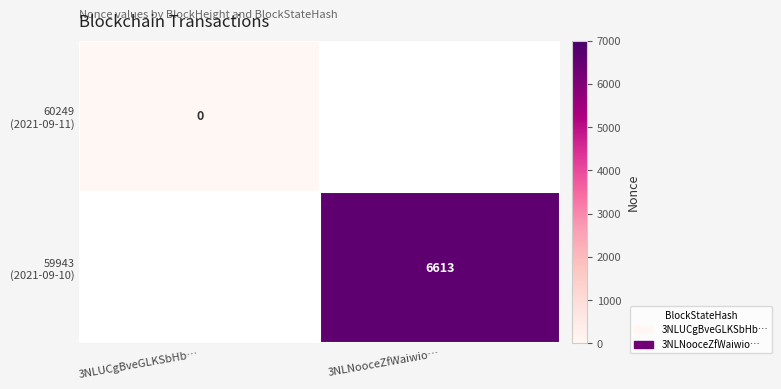

At which label does 60249 (2021-09-11) reach its minimum?

3NLUCgBveGLKSbHb…